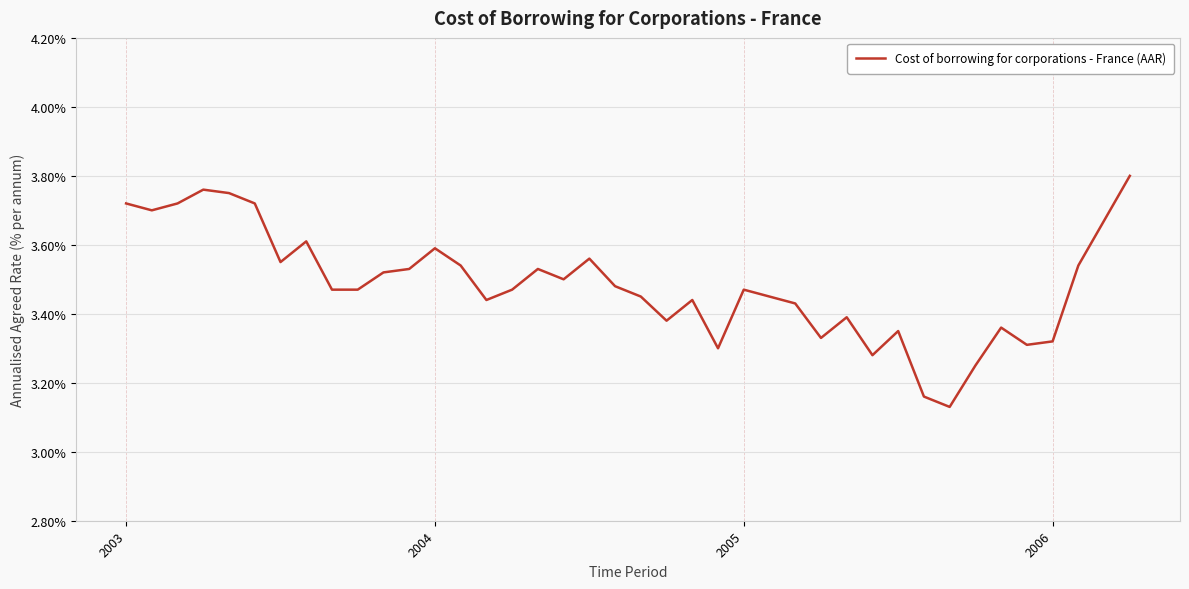

How many distinct data groups are displayed?

1